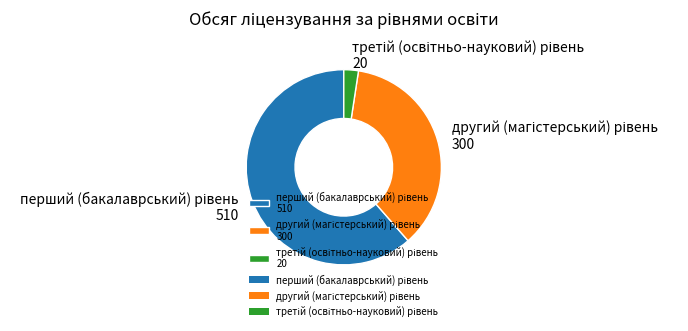

Is there any slice that represents more than half of the pie?

Yes